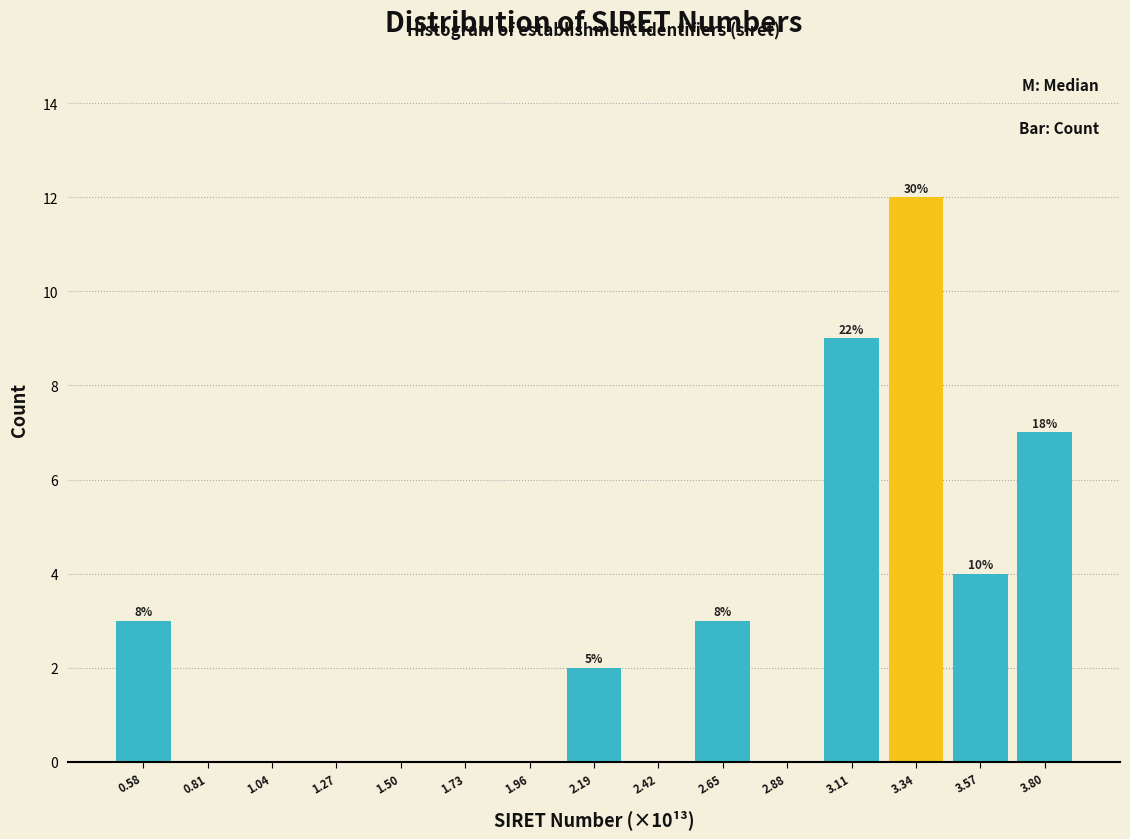

Which range on the x-axis has the tallest bar?

3.20 to 3.45